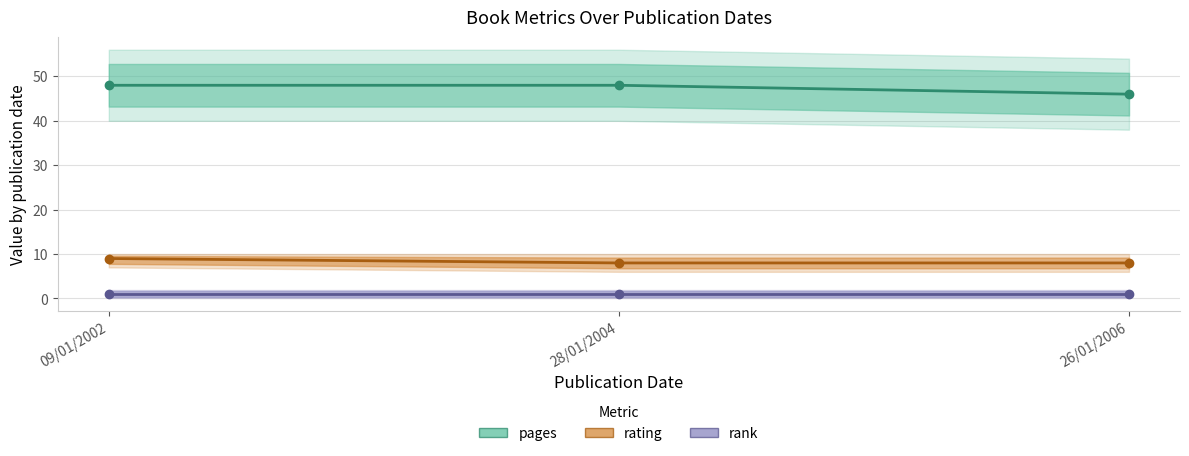

What position from the left is 28/01/2004?

2